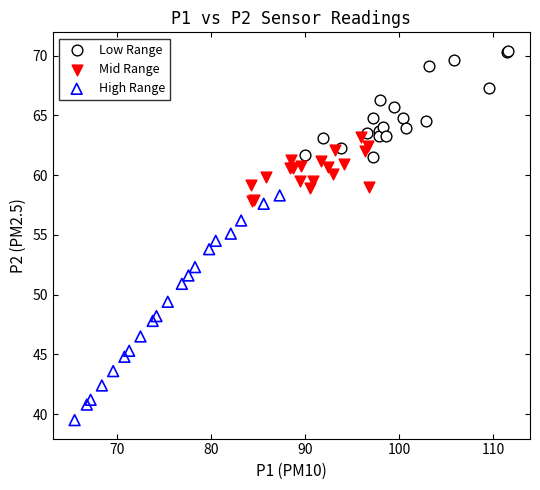

Which series contains the highest Y value?

Low Range